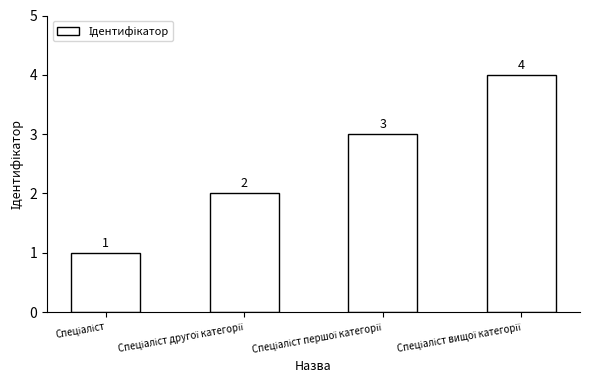

What is the value of the 4th bar from the left?

4